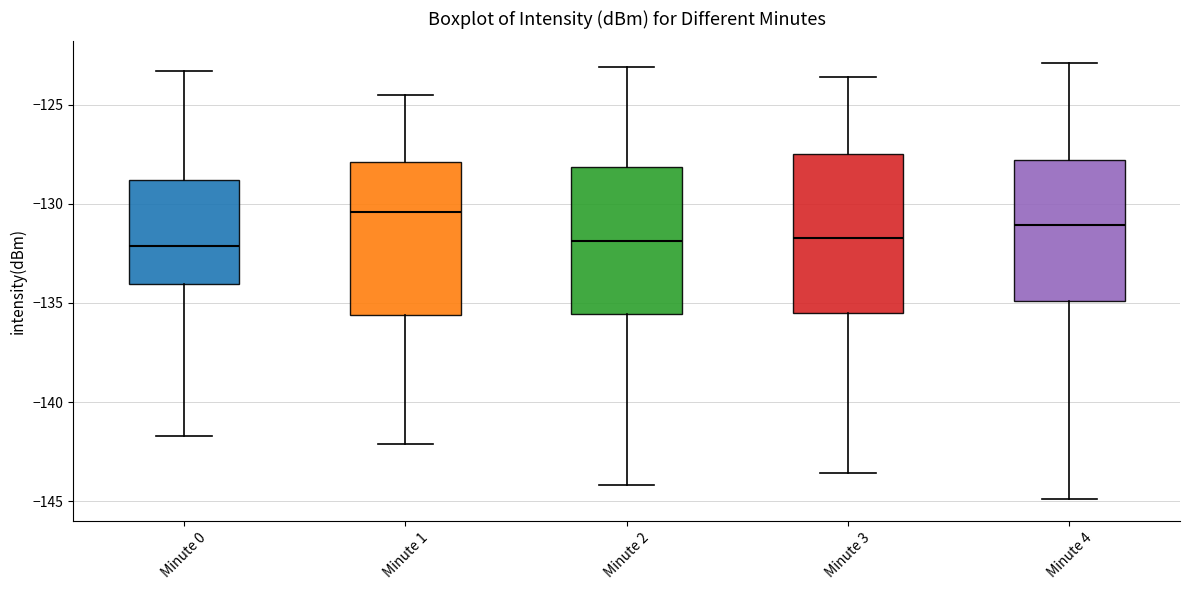

Reading left to right, read every box against the y-axis: the position of its median line, the range the box covers, and the ends of its whiskers. The values are not printed on the chart, so give them approximately, as read against the axis.

Minute 0: median -132.0, box -134.0 to -129.0, whiskers -141.5 to -123.5
Minute 1: median -130.5, box -135.5 to -128.0, whiskers -142.0 to -124.5
Minute 2: median -132.0, box -135.5 to -128.0, whiskers -144.0 to -123.0
Minute 3: median -131.5, box -135.5 to -127.5, whiskers -143.5 to -123.5
Minute 4: median -131.0, box -135.0 to -128.0, whiskers -145.0 to -123.0